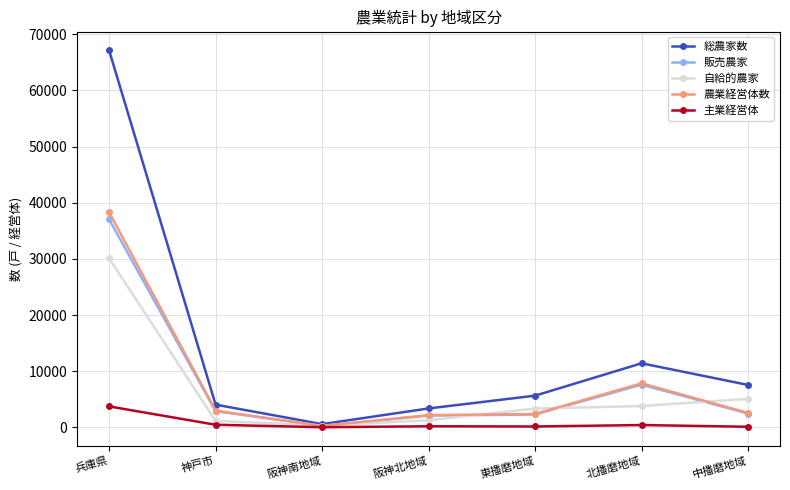

At which category is the sum across all series the highest?

兵庫県